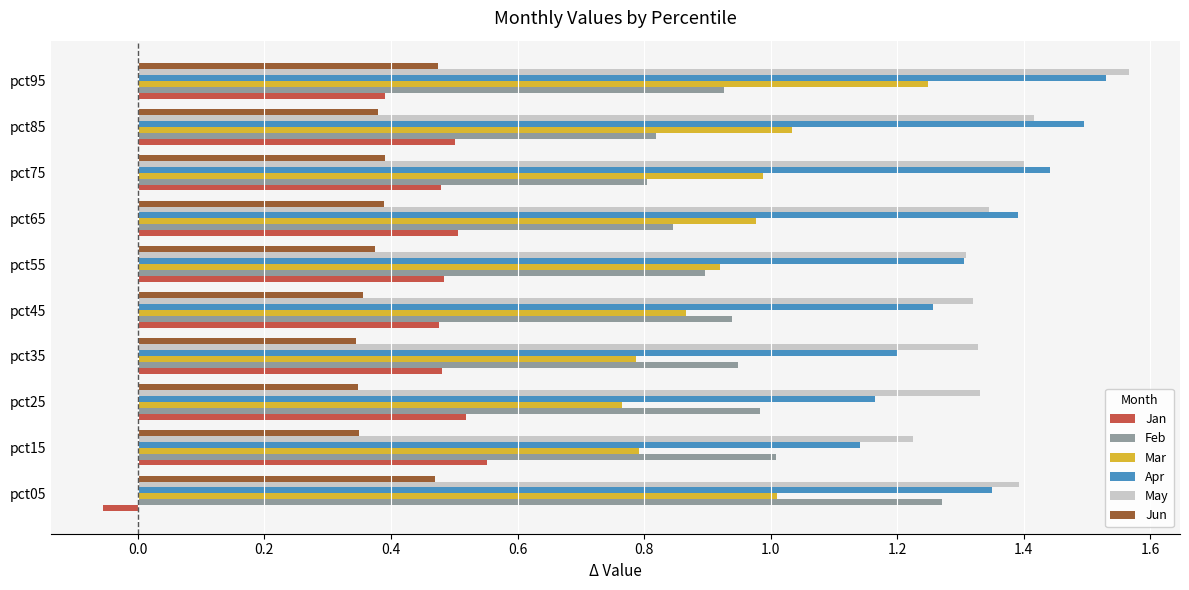

How many categories are shown in the chart?

10